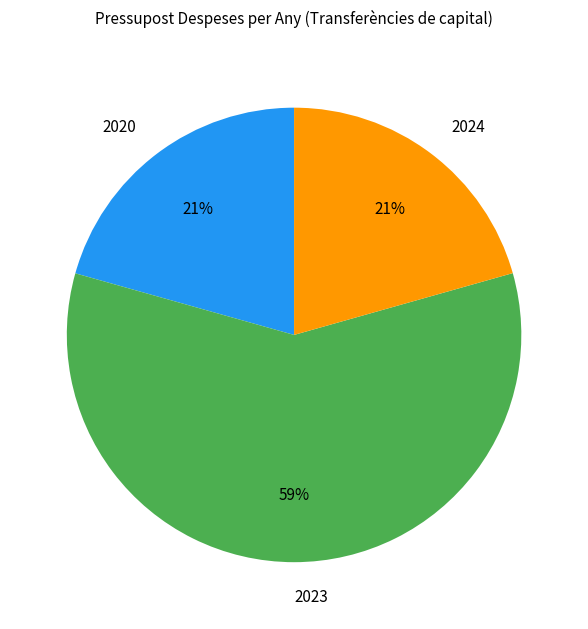

Approximately how many times larger is the value at 2023 compared to 2020?

2.8